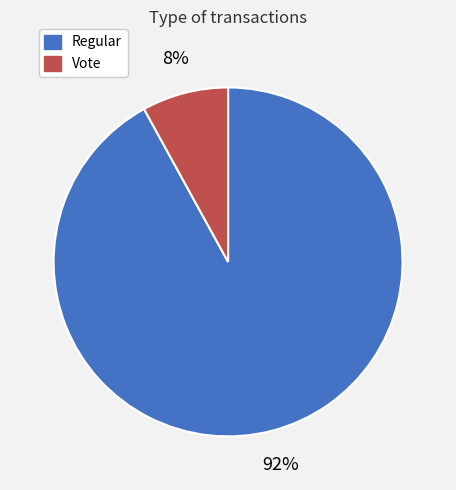

Count the number of slices in the pie.

2